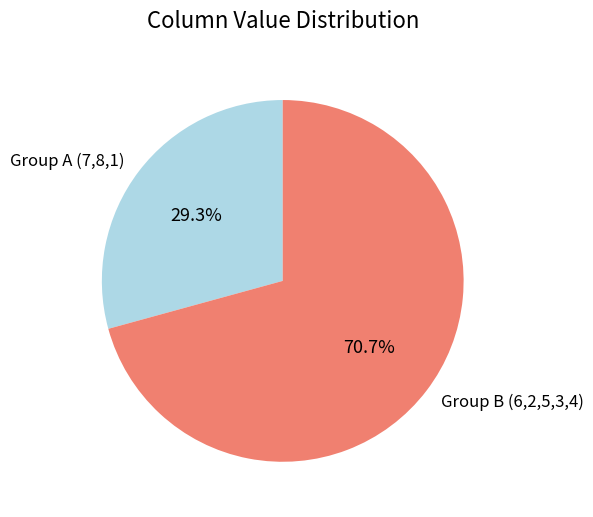

What percentage do Group A (7,8,1) and Group B (6,2,5,3,4) together represent?

100.0%